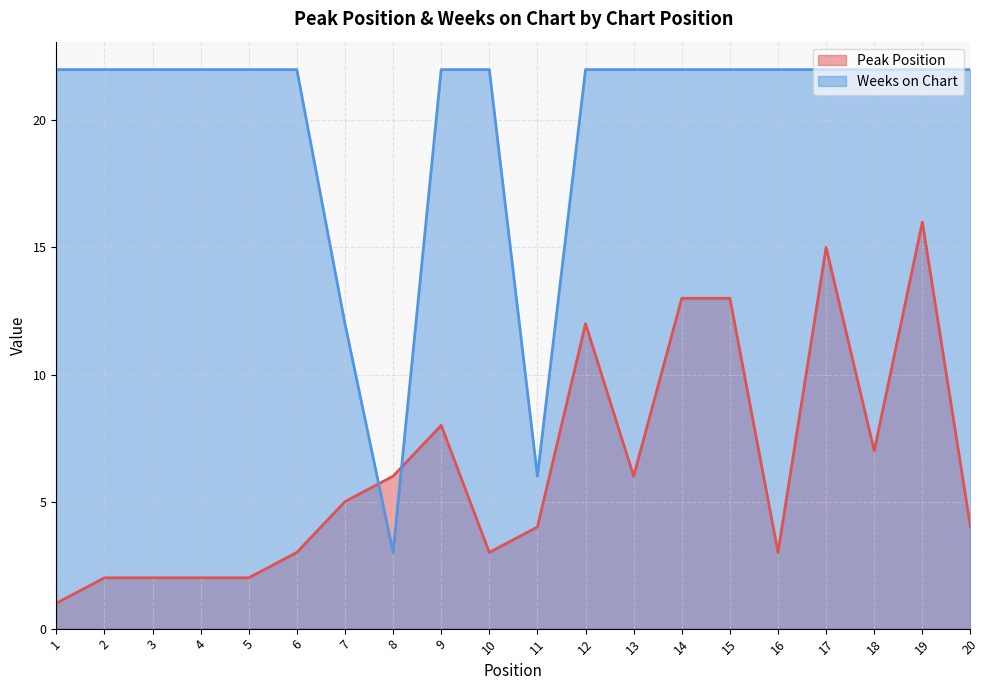

Between which two adjacent categories do Weeks on Chart and Peak Position first intersect?

7 and 8